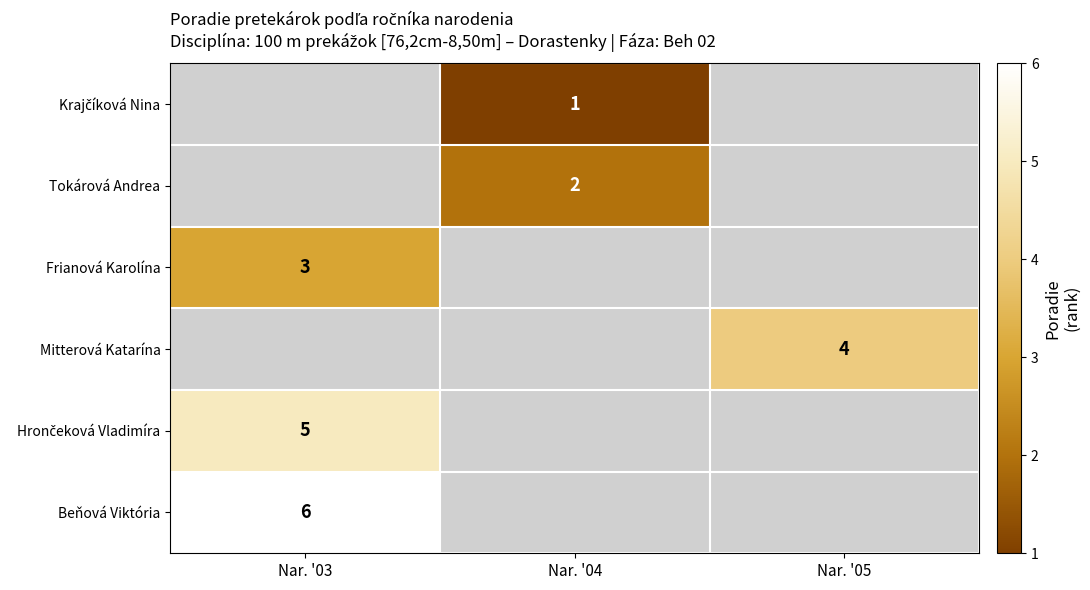

The Beňová Viktória series shows 3 at Nar. '03. True or false?

False